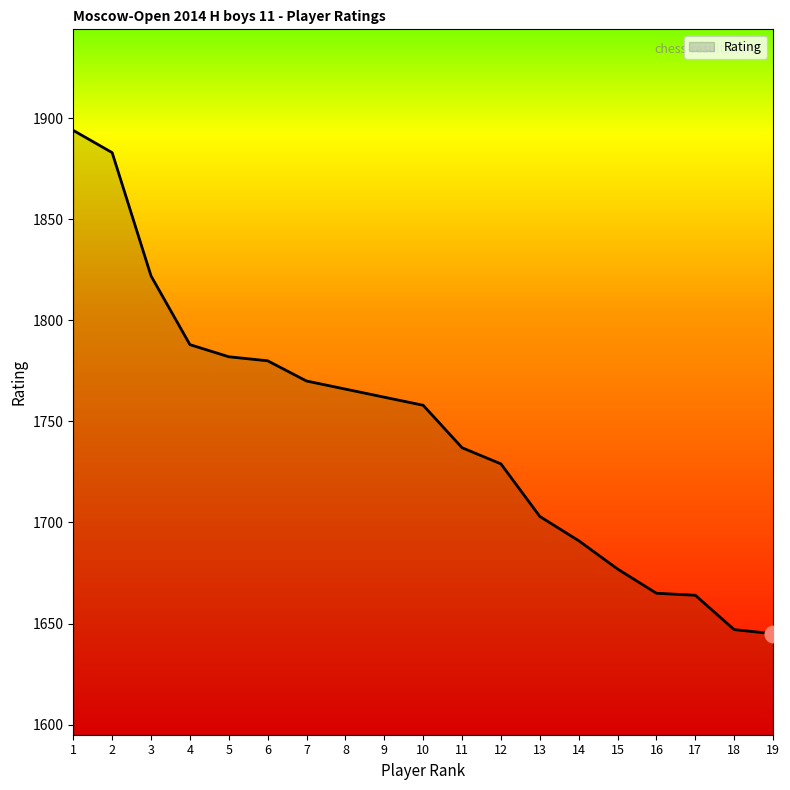

Which has a higher value, 2 or 6?

2